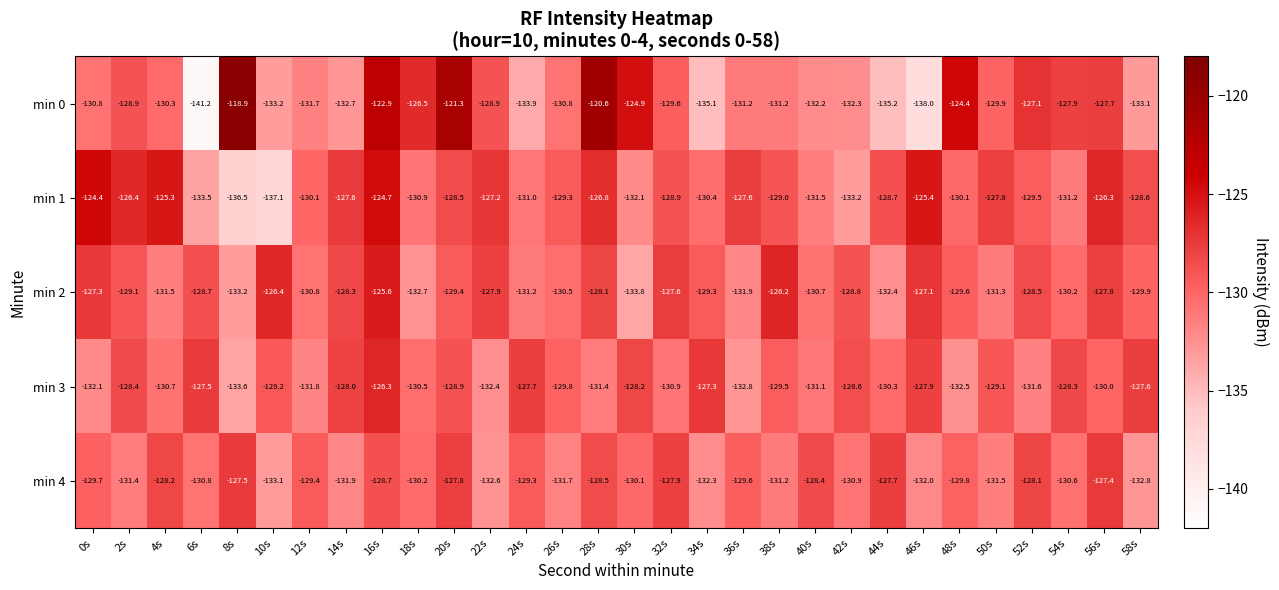

What is the difference between the min 1 values at 24s and 56s?

4.7